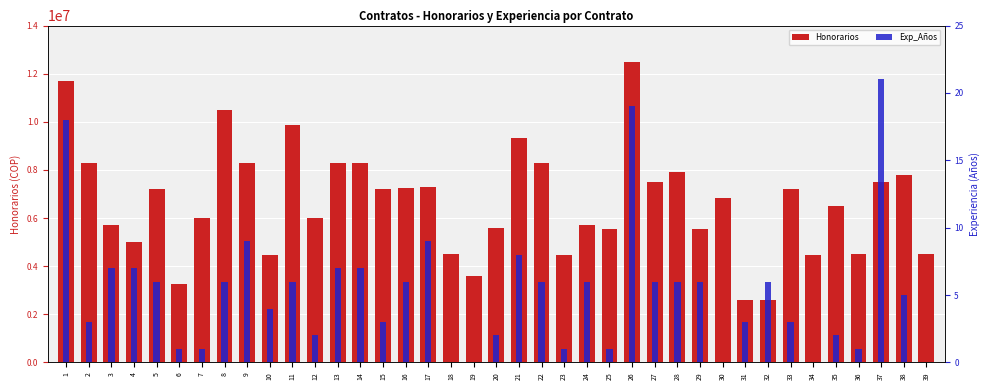

Which has a higher value, 10 or 39?

39